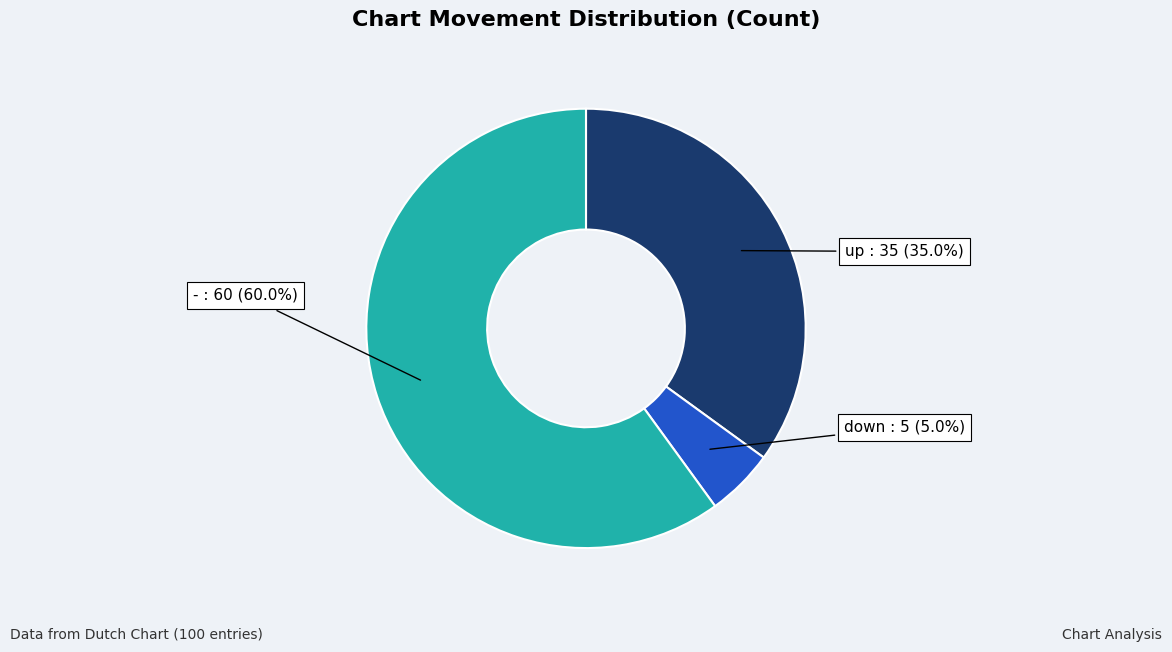

What percentage is NOT represented by down?

95.0%